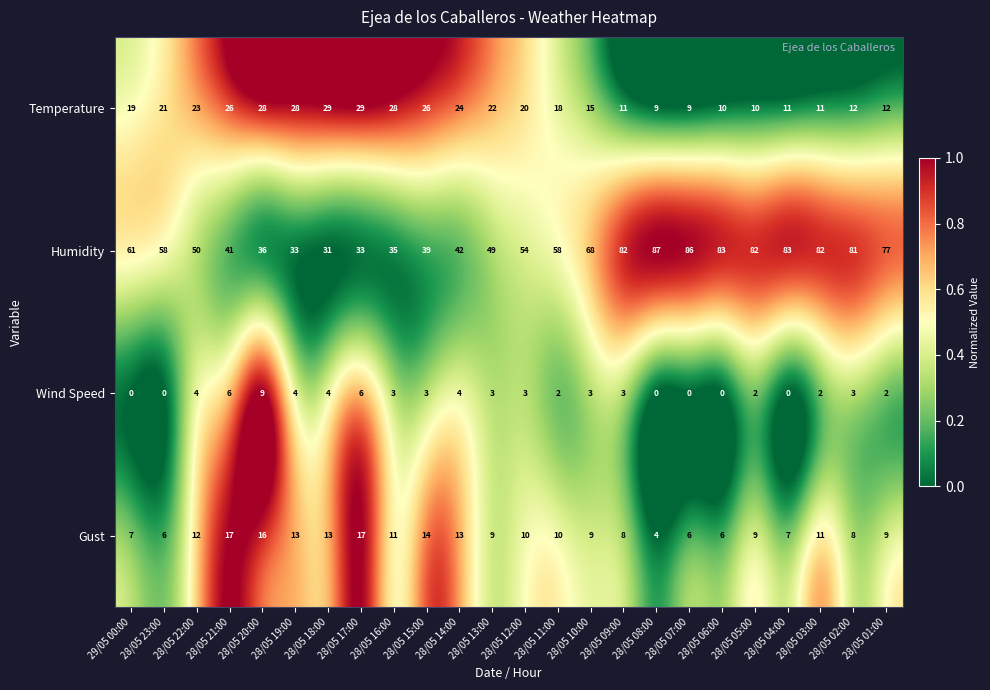

True or false: Wind Speed has a value of 0 at 28/05 08:00.

True